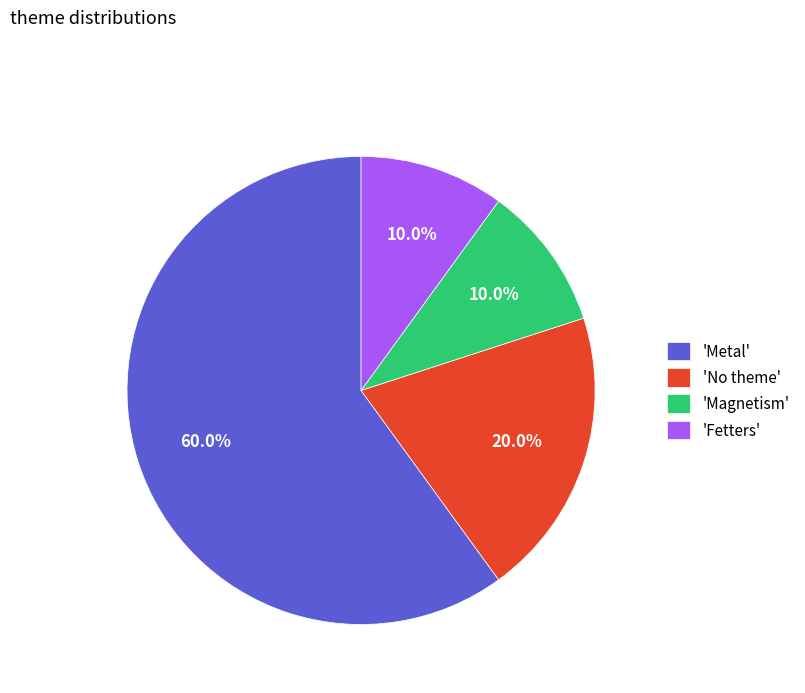

Does any single category account for the majority?

Yes